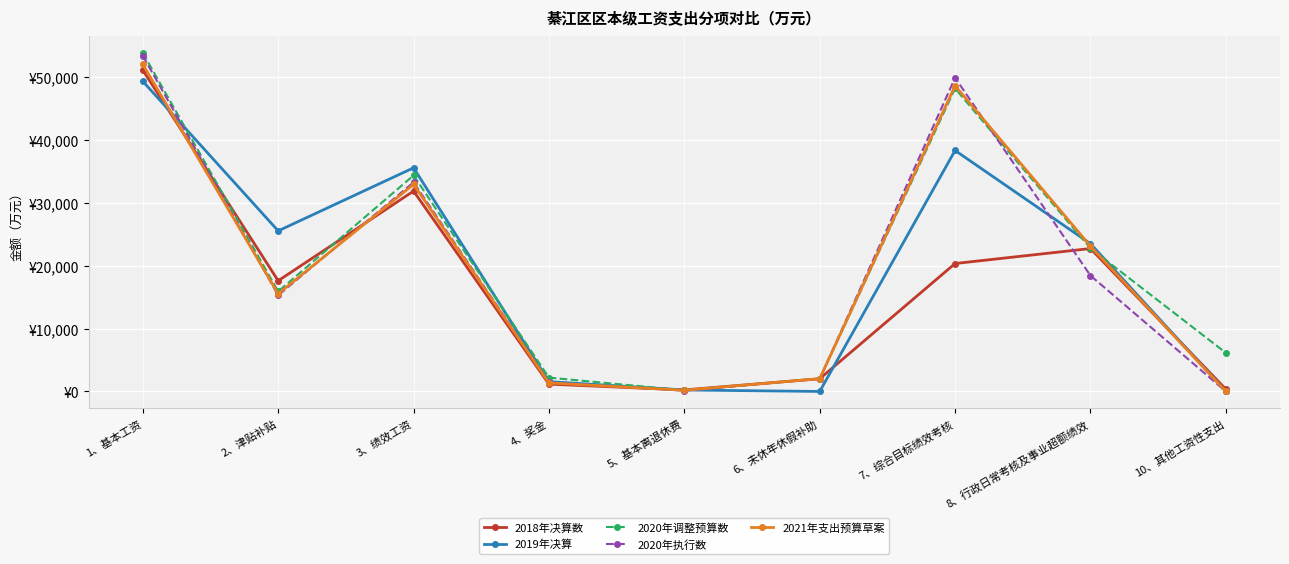

Which series has the largest total across all categories?

2020年调整预算数